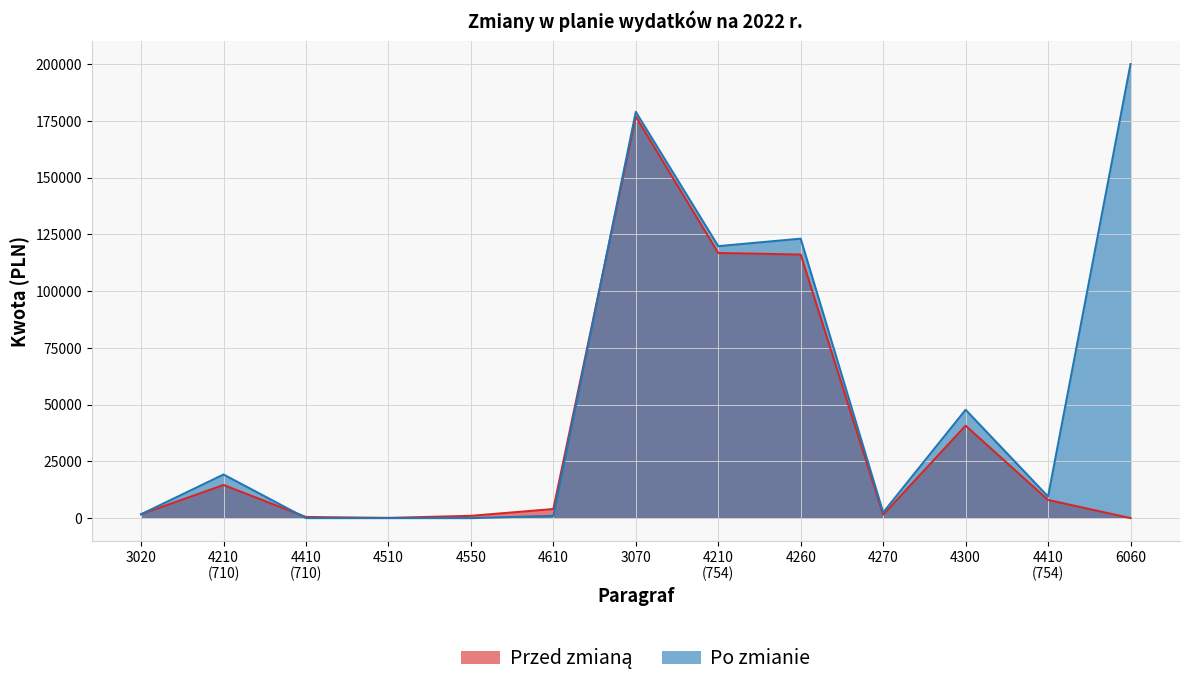

Reading left to right, transcribe all the data shown in this chart.

Przed zmianą: 3020=1700.0	4210
(710)=14600.0	4410
(710)=500.0	4510=100.0	4550=1000.0	4610=4000.0	3070=176912.0	4210
(754)=116801.0	4260=116096.0	4270=1500.0	4300=40725.0	4410
(754)=8000.0	6060=0.0
Po zmianie: 3020=1695.5	4210
(710)=19204.5	4410
(710)=0.0	4510=0.0	4550=0.0	4610=1000.0	3070=178951.0	4210
(754)=119801.0	4260=123096.0	4270=2500.0	4300=47725.0	4410
(754)=9500.0	6060=200000.0